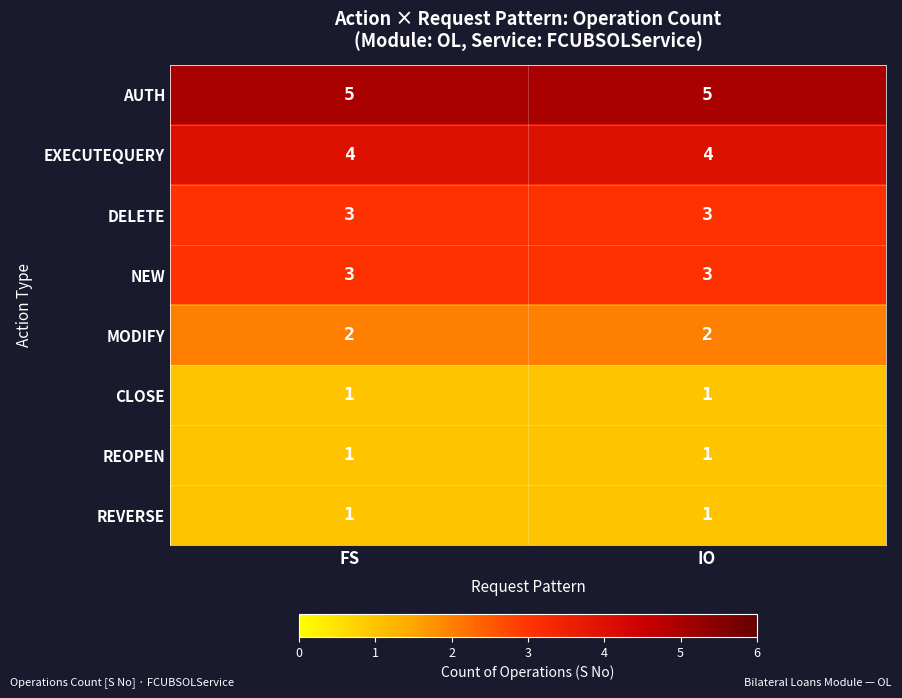

Is it true that CLOSE equals 0 at FS?

False